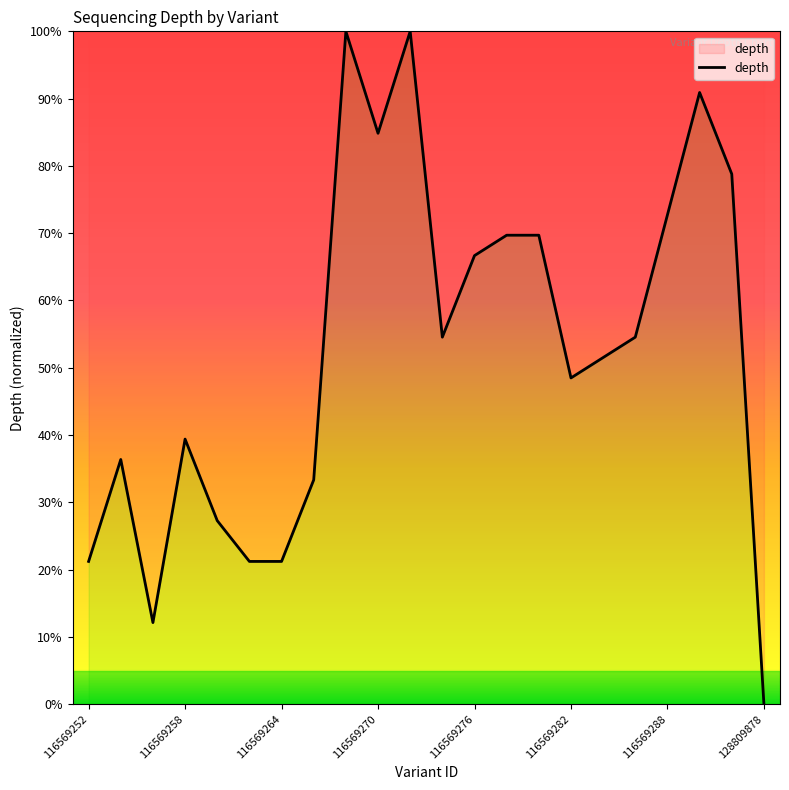

What is the maximum value shown in the chart?

100.0